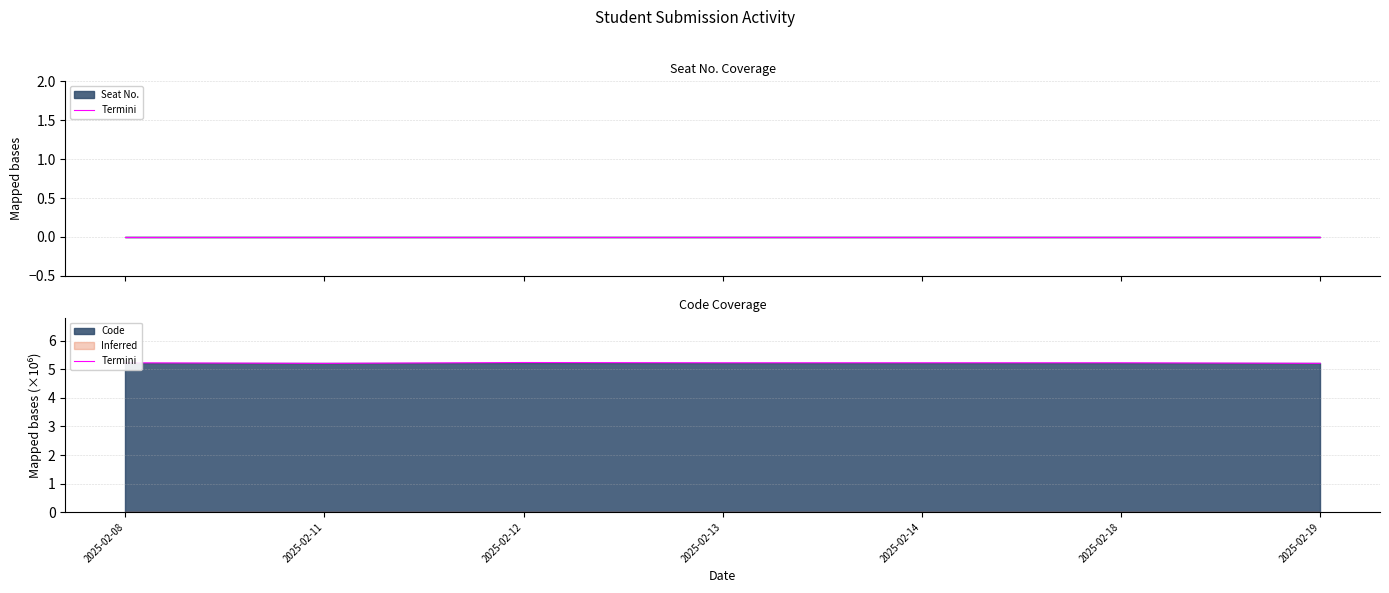

What value does the data have at 2025-02-11?

5.2